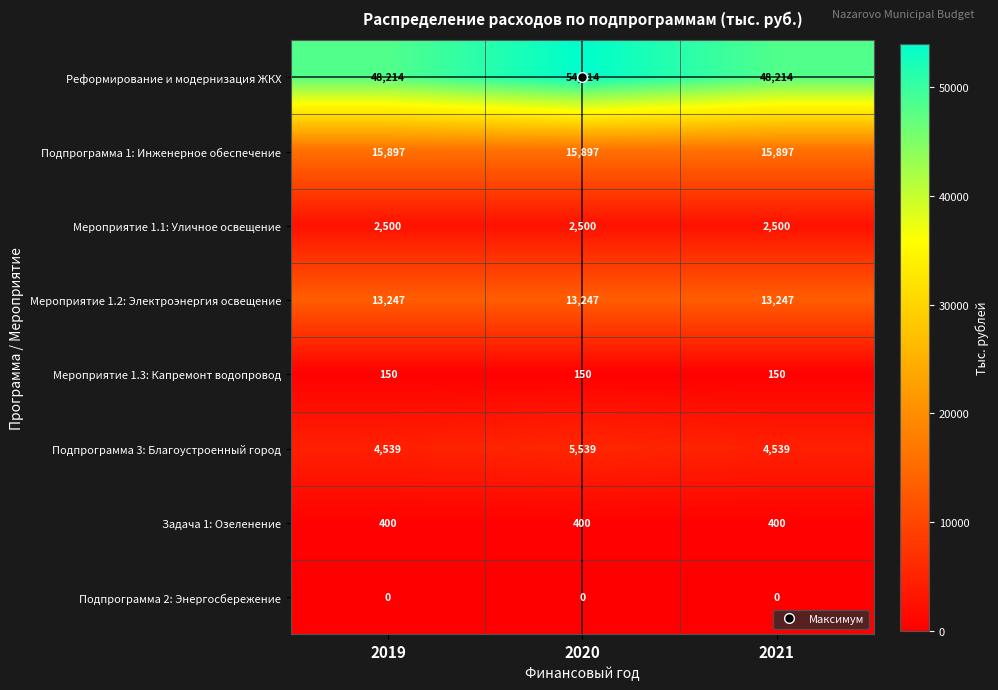

At how many categories does at least one series exceed 36045?

3